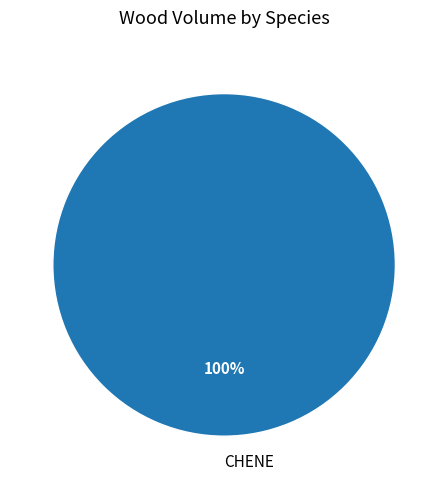

Which slice represents more than half of the pie?

CHENE